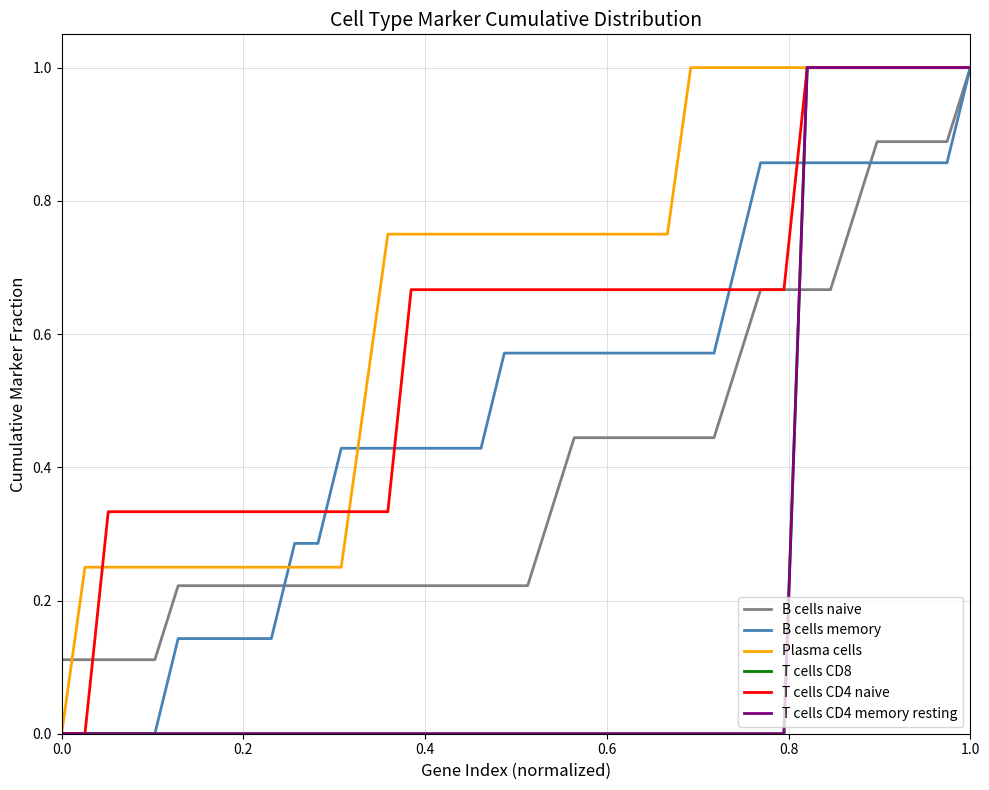

Reading right to left, extract all data points from this chart.

B cells naive: 1.0	0.9	0.9	0.9	0.9	0.8	0.7	0.7	0.7	0.7	0.6	0.4	0.4	0.4	0.4	0.4	0.4	0.4	0.3	0.2	0.2	0.2	0.2	0.2	0.2	0.2	0.2	0.2	0.2	0.2	0.2	0.2	0.2	0.2	0.2	0.1	0.1	0.1	0.1	0.1
B cells memory: 1.0	0.9	0.9	0.9	0.9	0.9	0.9	0.9	0.9	0.9	0.7	0.6	0.6	0.6	0.6	0.6	0.6	0.6	0.6	0.6	0.6	0.4	0.4	0.4	0.4	0.4	0.4	0.4	0.3	0.3	0.1	0.1	0.1	0.1	0.1	0.0	0.0	0.0	0.0	0.0
Plasma cells: 1.0	1.0	1.0	1.0	1.0	1.0	1.0	1.0	1.0	1.0	1.0	1.0	1.0	0.8	0.8	0.8	0.8	0.8	0.8	0.8	0.8	0.8	0.8	0.8	0.8	0.8	0.5	0.2	0.2	0.2	0.2	0.2	0.2	0.2	0.2	0.2	0.2	0.2	0.2	0.0
T cells CD8: 1.0	1.0	1.0	1.0	1.0	1.0	1.0	1.0	0.0	0.0	0.0	0.0	0.0	0.0	0.0	0.0	0.0	0.0	0.0	0.0	0.0	0.0	0.0	0.0	0.0	0.0	0.0	0.0	0.0	0.0	0.0	0.0	0.0	0.0	0.0	0.0	0.0	0.0	0.0	0.0
T cells CD4 naive: 1.0	1.0	1.0	1.0	1.0	1.0	1.0	1.0	0.7	0.7	0.7	0.7	0.7	0.7	0.7	0.7	0.7	0.7	0.7	0.7	0.7	0.7	0.7	0.7	0.7	0.3	0.3	0.3	0.3	0.3	0.3	0.3	0.3	0.3	0.3	0.3	0.3	0.3	0.0	0.0
T cells CD4 memory resting: 1.0	1.0	1.0	1.0	1.0	1.0	1.0	1.0	0.0	0.0	0.0	0.0	0.0	0.0	0.0	0.0	0.0	0.0	0.0	0.0	0.0	0.0	0.0	0.0	0.0	0.0	0.0	0.0	0.0	0.0	0.0	0.0	0.0	0.0	0.0	0.0	0.0	0.0	0.0	0.0